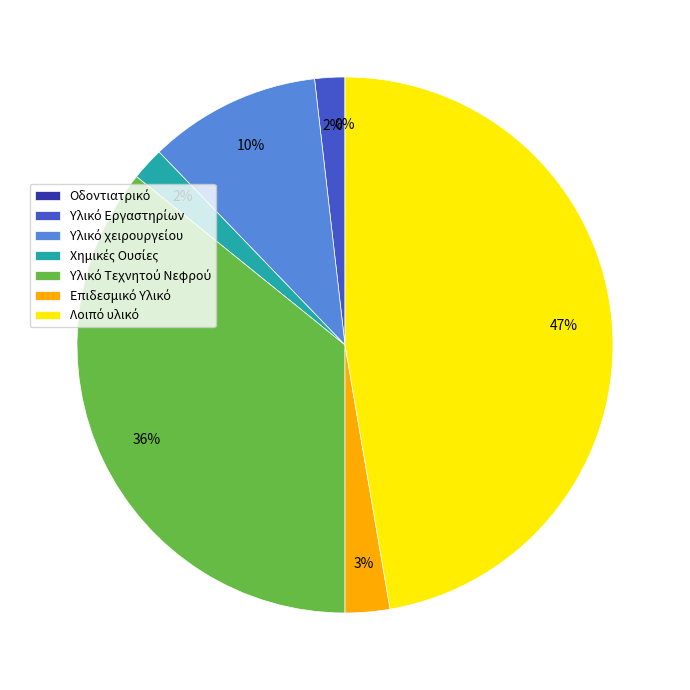

Is there a majority slice in this chart?

No